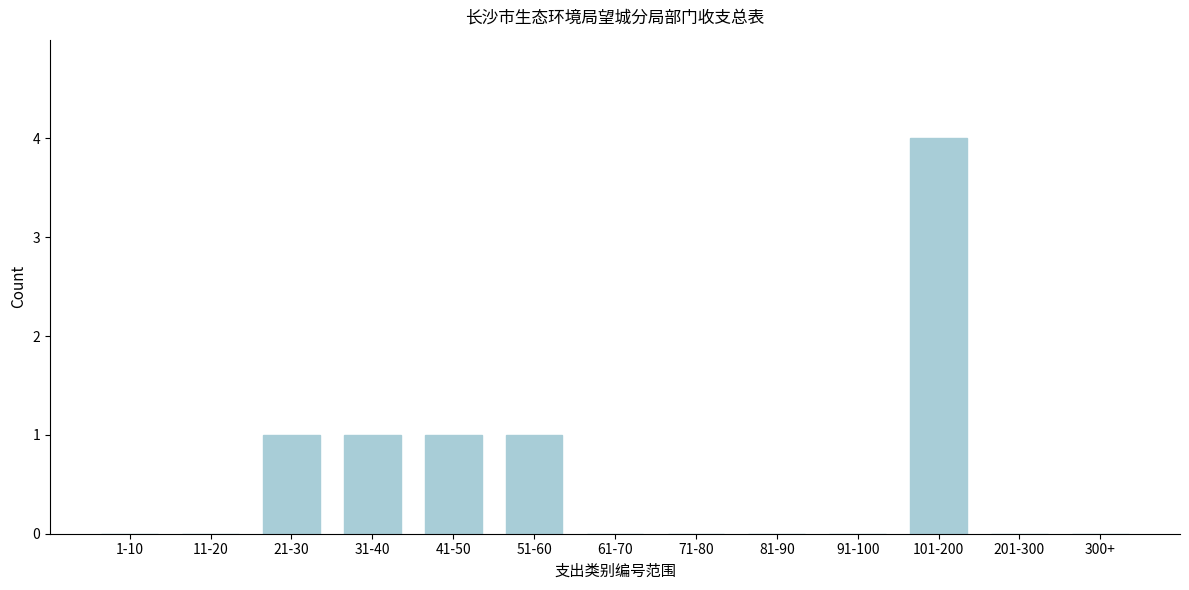

Reading left to right, what are all the values shown in this chart?

1-10=0	11-20=0	21-30=1	31-40=1	41-50=1	51-60=1	61-70=0	71-80=0	81-90=0	91-100=0	101-200=4	201-300=0	300+=0